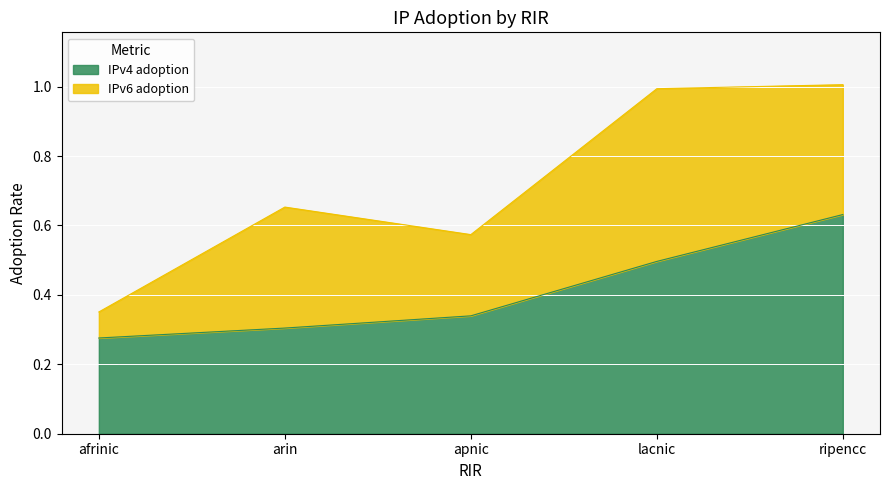

Reading left to right, list all the values displayed in this chart.

0.3	0.3	0.3	0.5	0.6